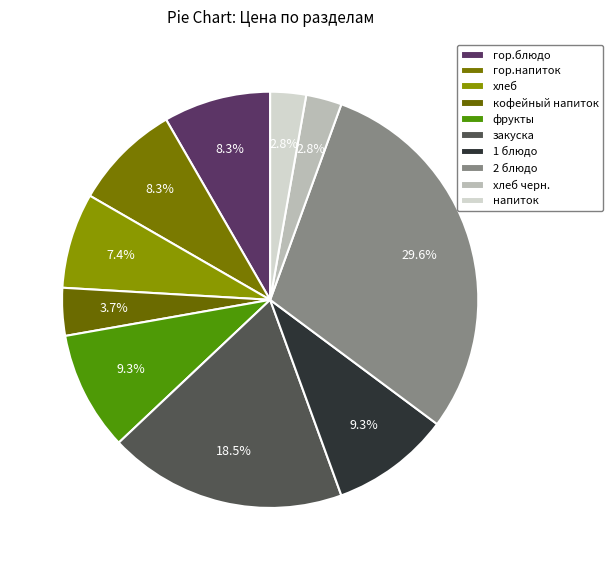

To the nearest percent, what portion does напиток represent?

3%